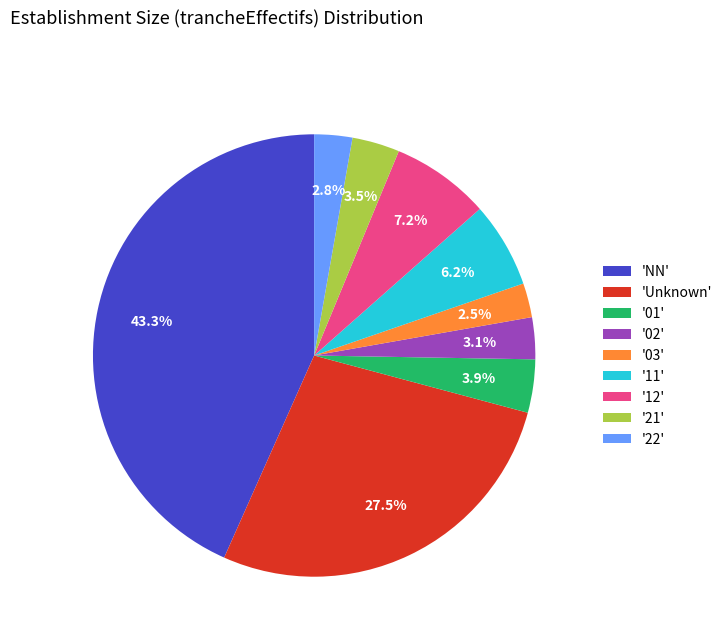

Which slice is the largest?

'NN'